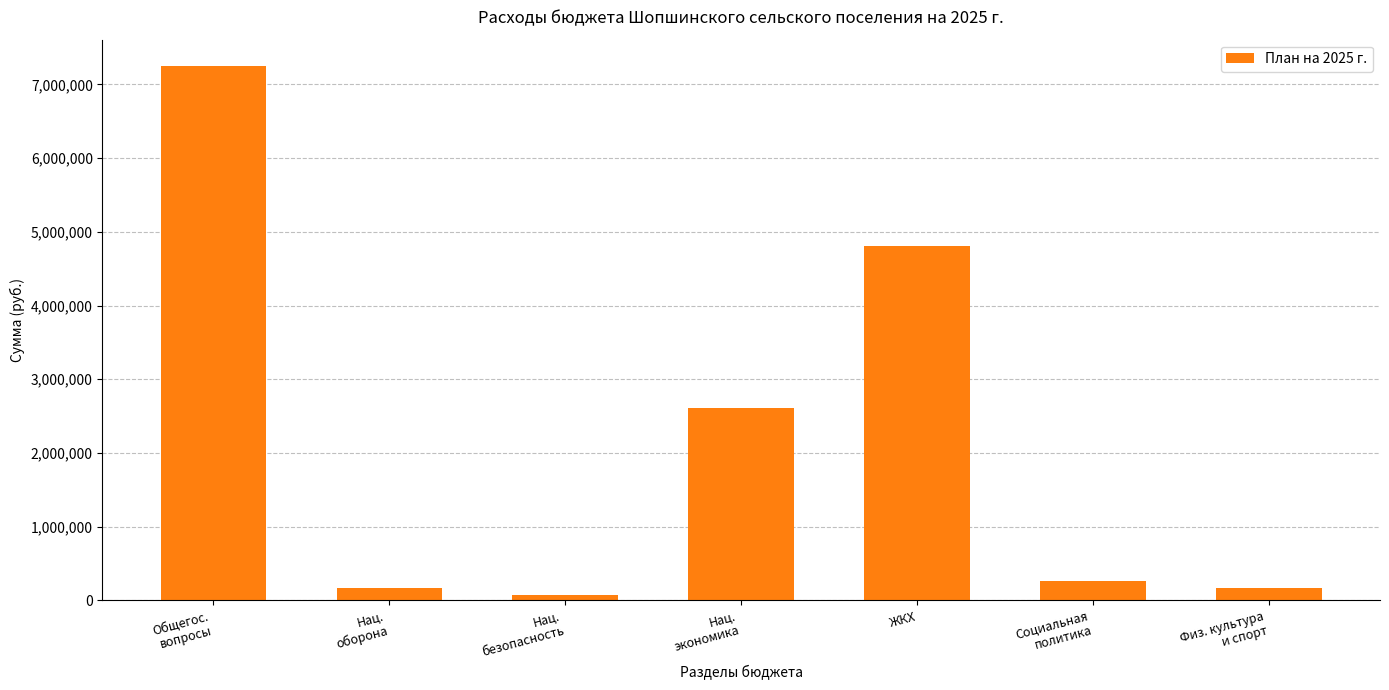

How many bars are there in total?

7